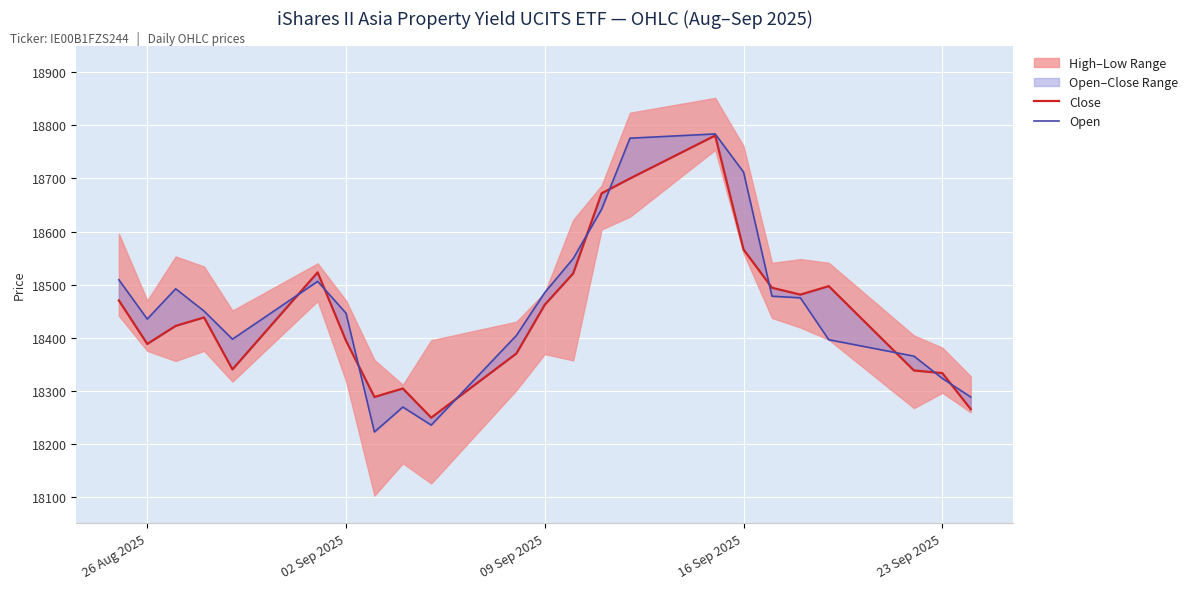

Reading left to right, list all the values displayed in this chart.

Close: 18470	18388	18422	18438	18340	18523	18394	18288	18304	18249	18370	18462	18521	18672	18700	18781	18566	18494	18481	18497	18338	18333	18265
Open: 18509	18435	18492	18450	18397	18506	18446	18222	18269	18235	18404	18485	18549	18642	18776	18784	18712	18478	18475	18396	18365	18323	18288